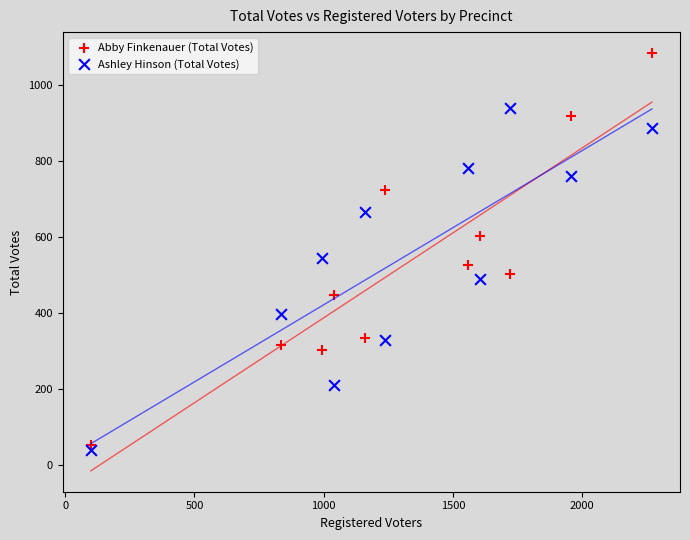

Which series has the widest spread of Y values?

Abby Finkenauer (Total Votes)